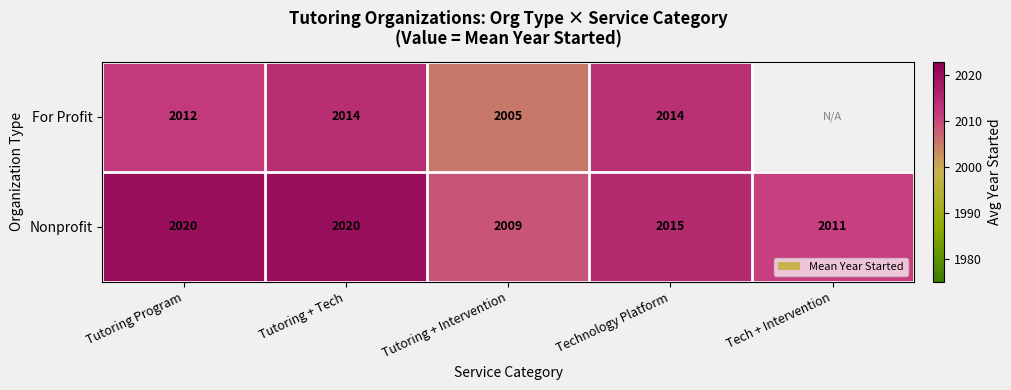

What is the approximate value of Nonprofit at Tutoring Program, to the nearest 10?

2020